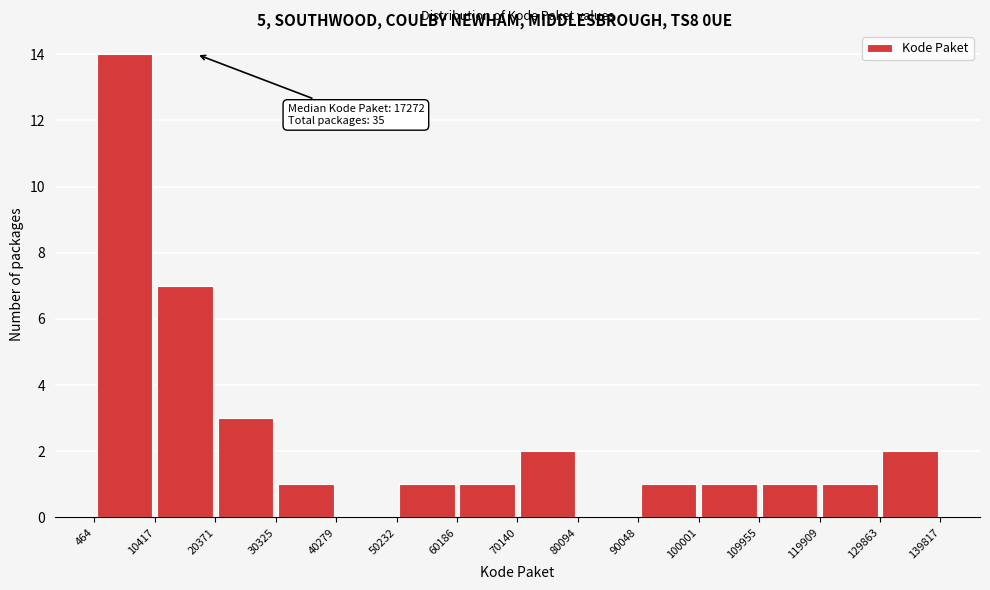

Which range on the x-axis has the tallest bar?

464 to 10417